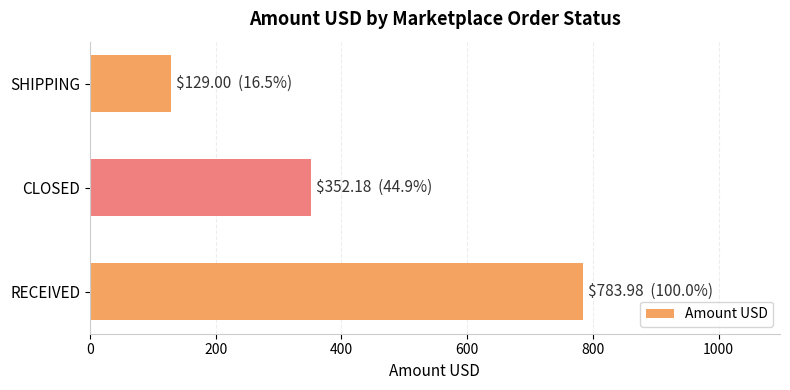

Reading top to bottom, transcribe all the data shown in this chart.

129.0	352.2	784.0